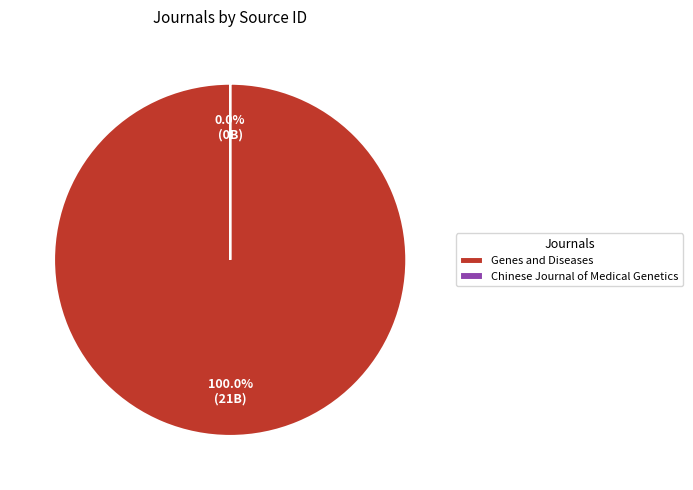

Which category accounts for the majority?

Genes and Diseases